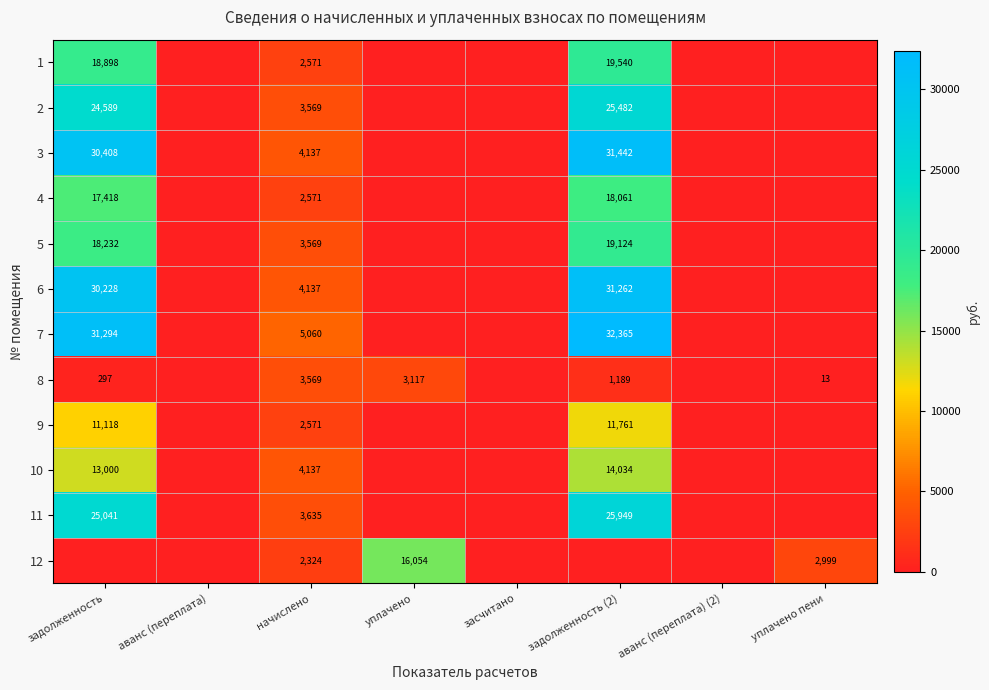

True or false: 8 has a value of 3569 at начислено.

True